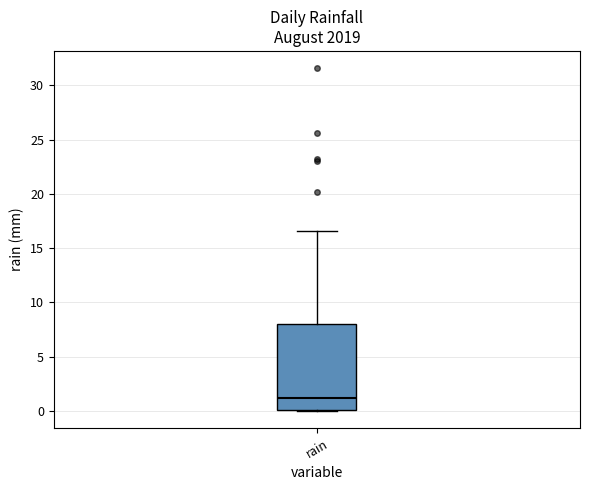

Transcribe this box plot: give where the median line is, the range the box spans, and where the two whiskers end, as read against the y-axis. The values are not printed on the chart, so give them approximately, as read against the axis.

median 1.0, box 0.0 to 8.0, whiskers 0.0 to 16.5